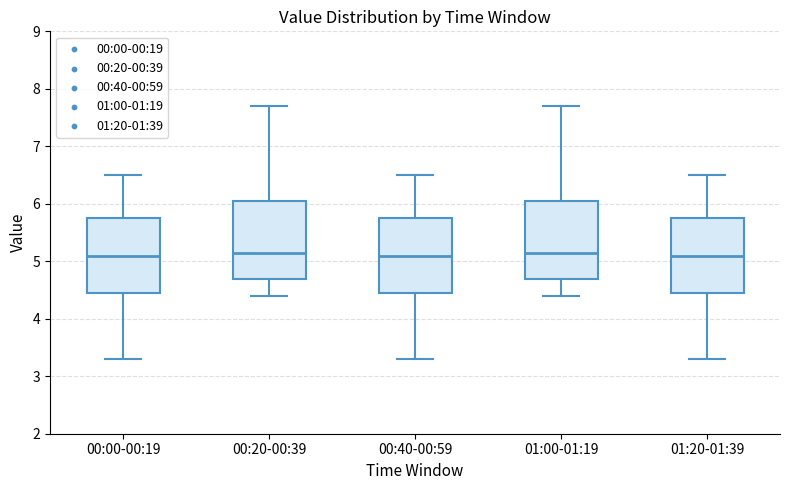

Where is the upper edge of the box for 00:00-00:19 on the y-axis? The values are not printed on the chart, so give them approximately, as read against the axis.

5.8